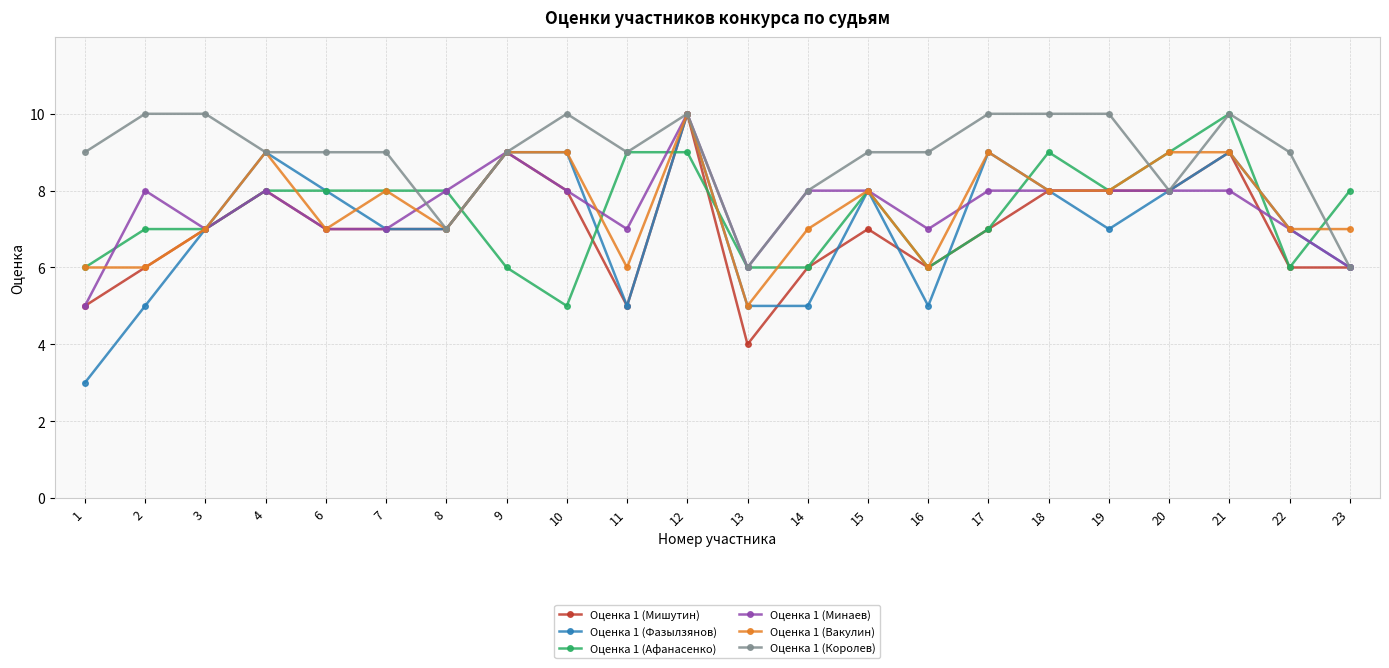

The value of Оценка 1 (Афанасенко) at 10 is 5. True or false?

True